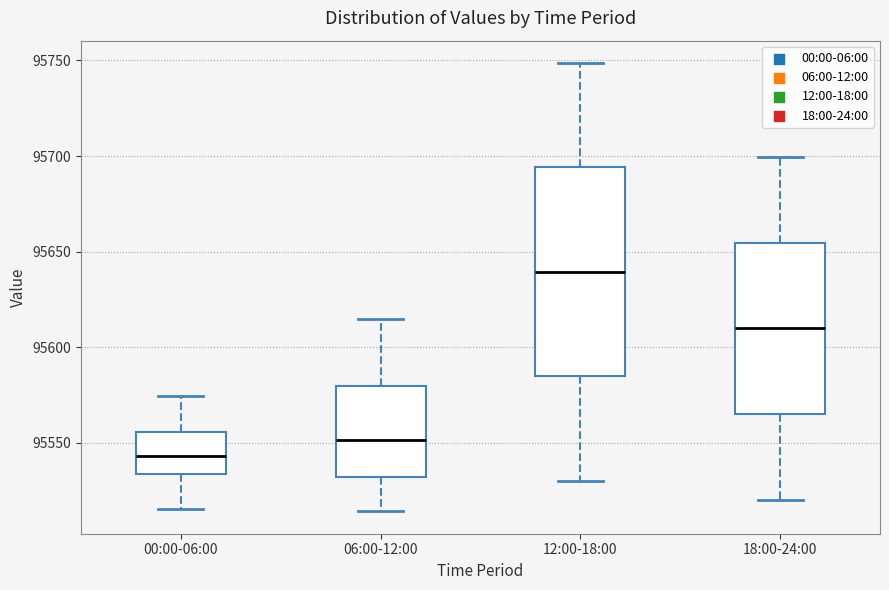

Which box's median line is the lowest?

00:00-06:00